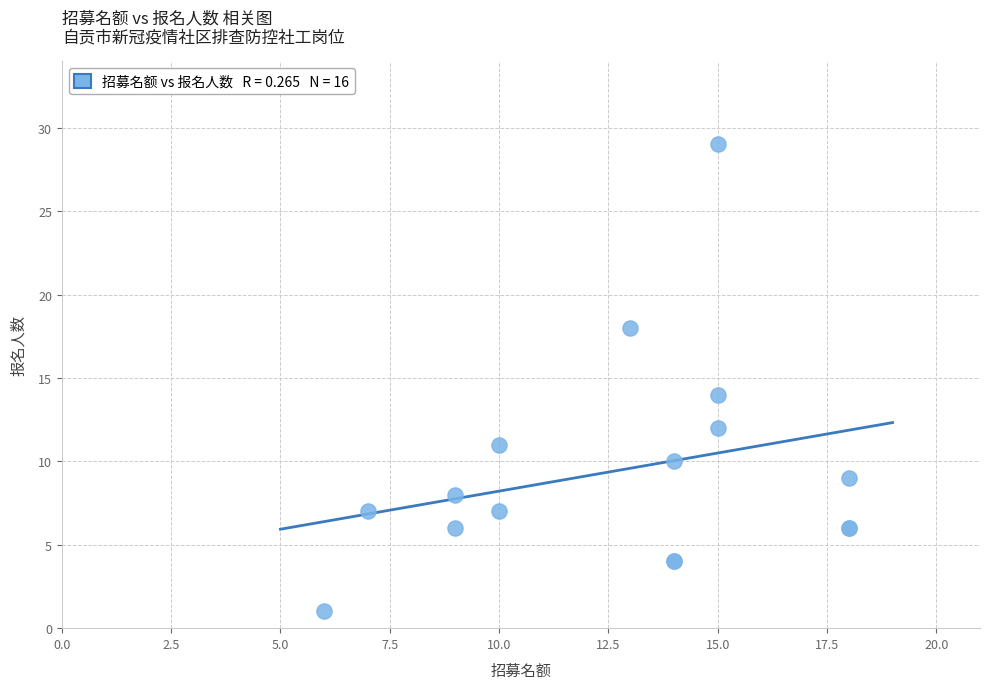

What Y value in the scatter plot is closest to 15?

14